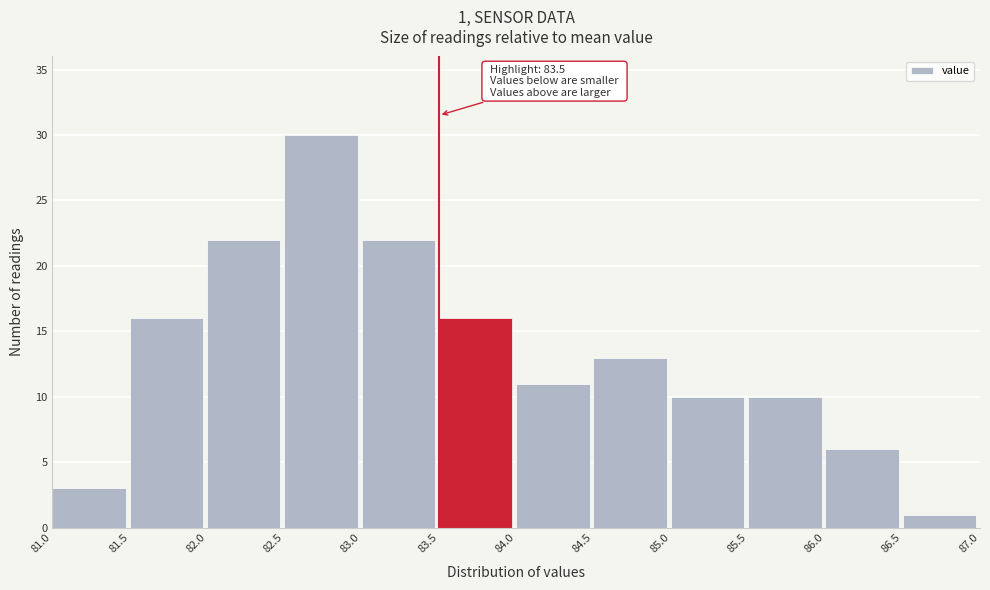

Over which range of the x-axis is the bar tallest?

82.5 to 83.0